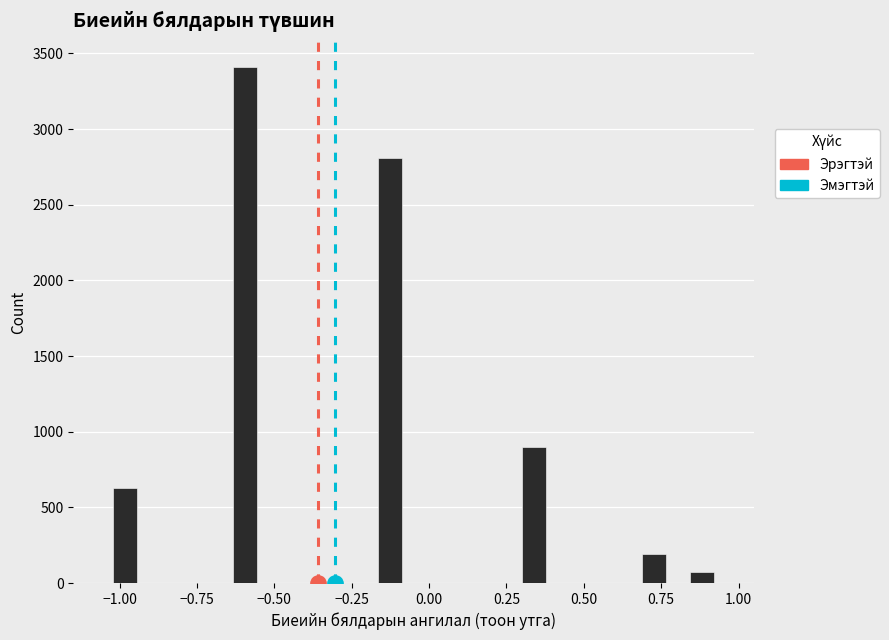

Around what value on the x-axis is the tallest bar? Give the approximate position of its centre, as read against the axis.

-0.60